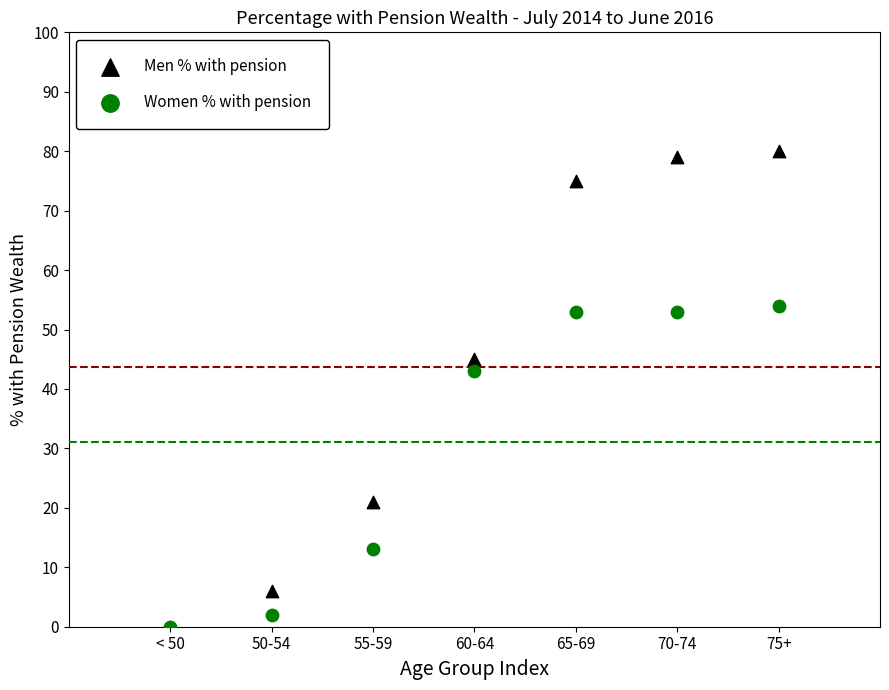

Which series contains the highest Y value?

Men % with pension